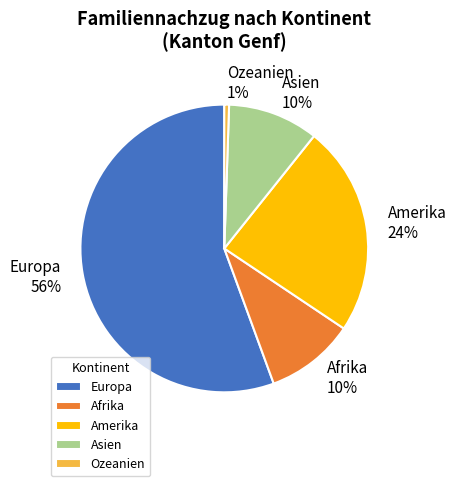

Between Europa and Afrika, which is larger?

Europa